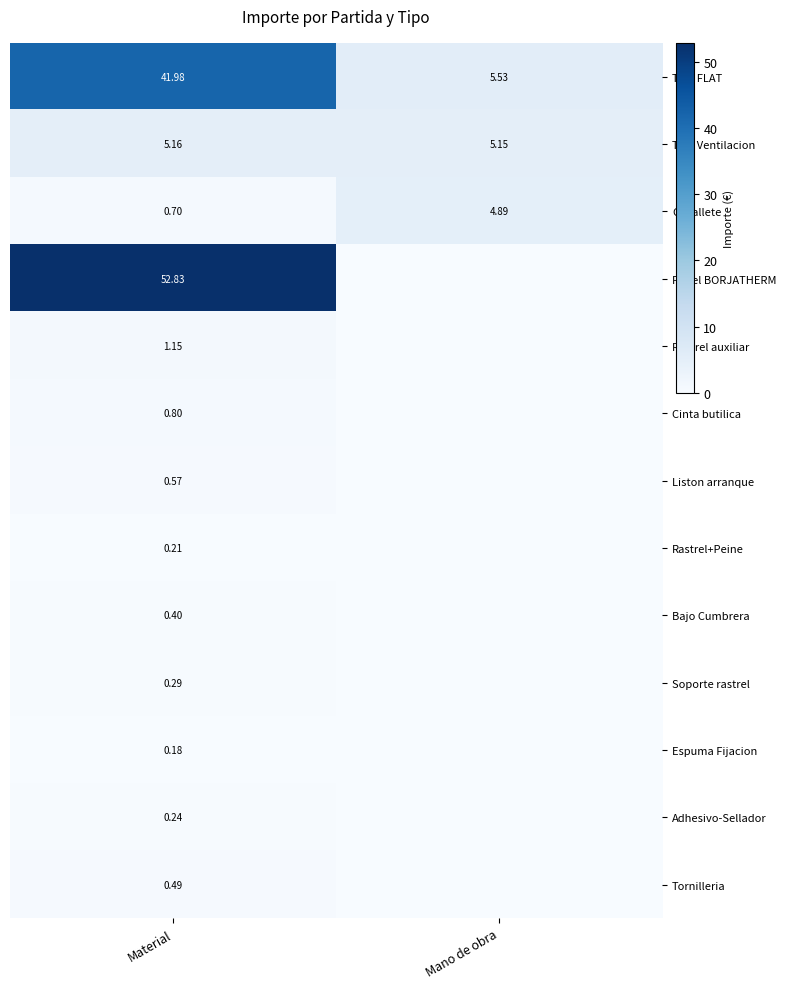

At which category is the sum across all series the highest?

Material